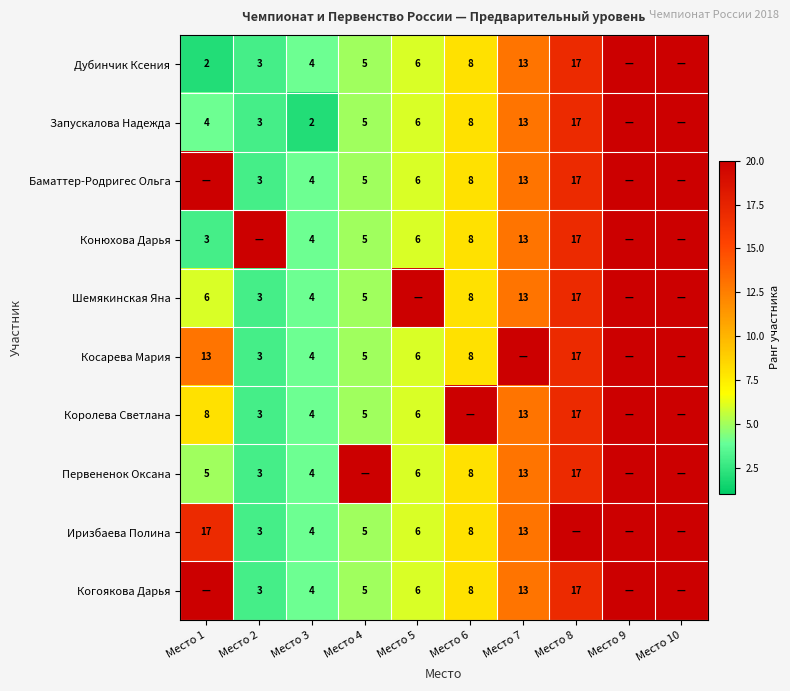

The value of Дубинчик Ксения at Место 4 is 3. True or false?

False